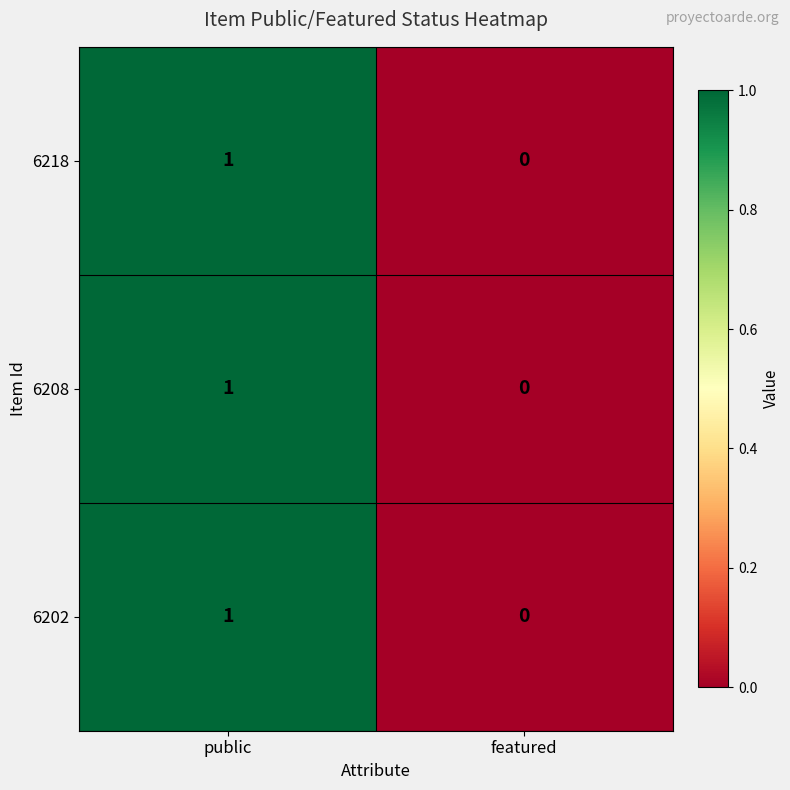

At which label is 6208 closest to 0?

featured